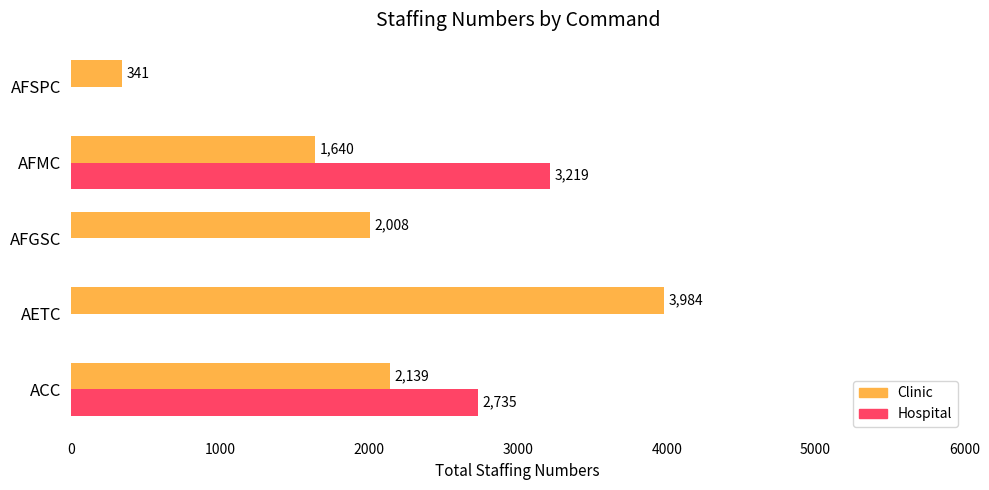

Which series has the widest spread of values?

Clinic